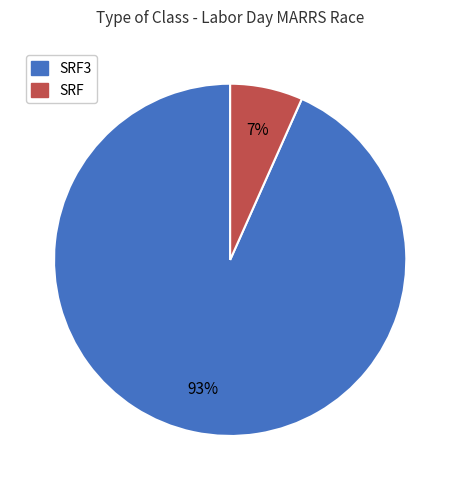

How many segments does this pie chart have?

2